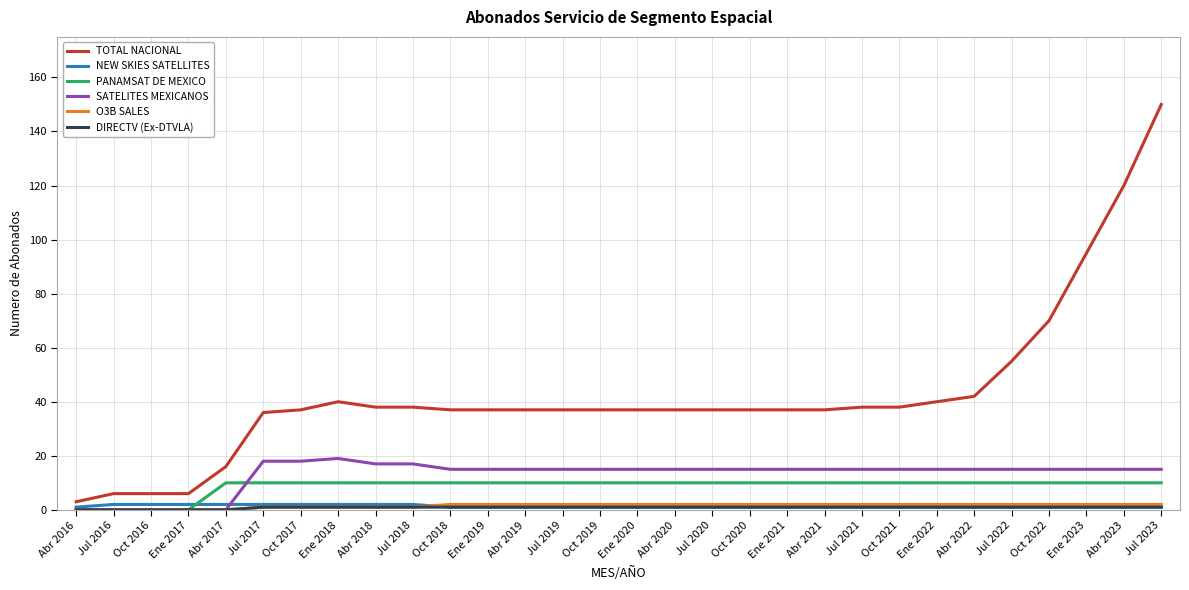

What is the sum of the NEW SKIES SATELLITES values at Oct 2021 and Oct 2019?

2